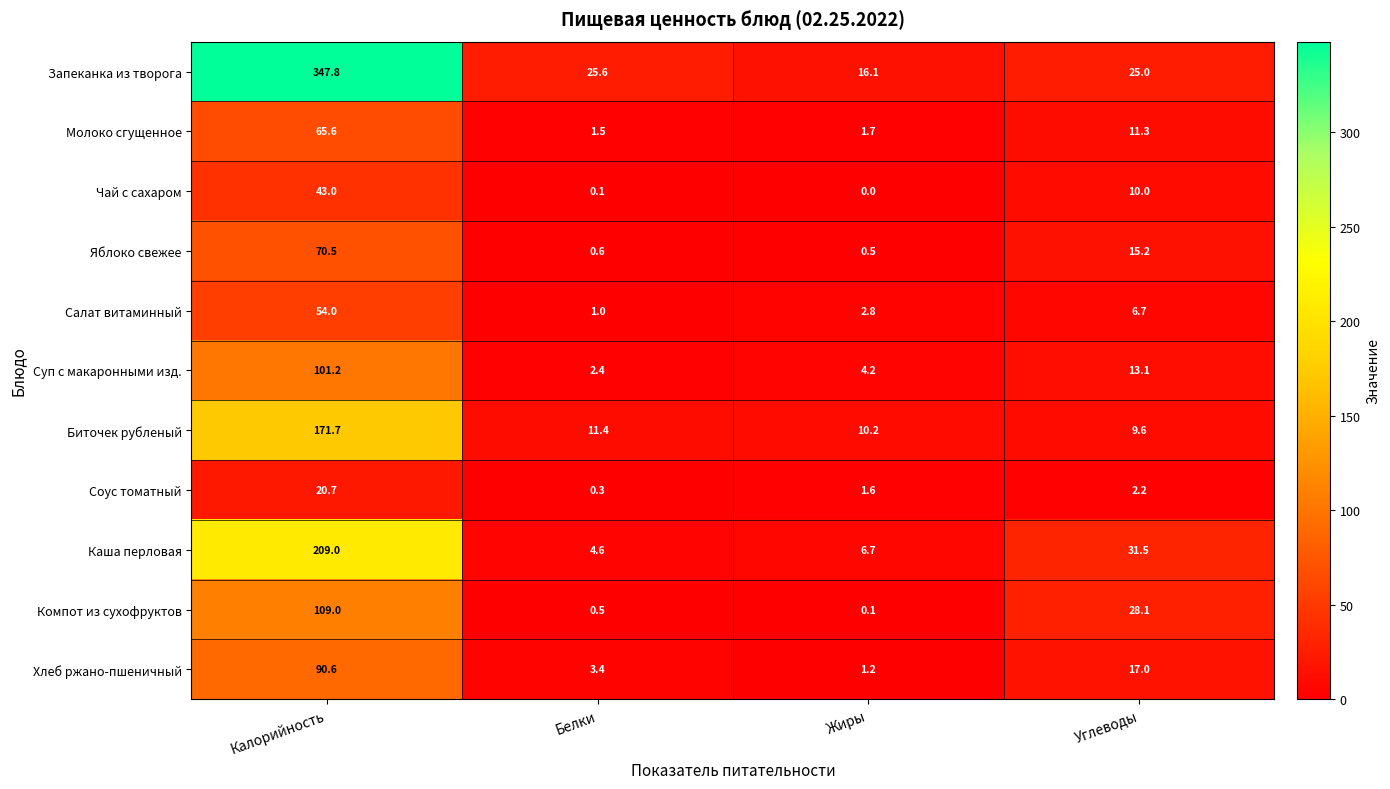

Count the number of categories in the chart.

4